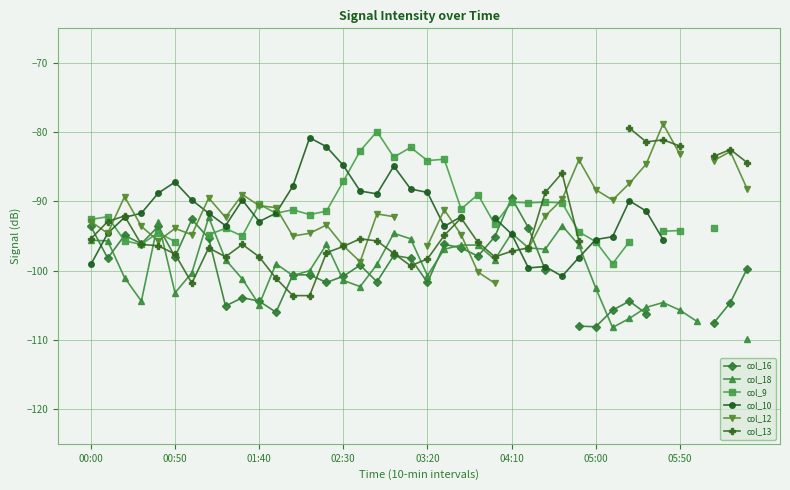

Is this an area chart (filled region under the line)?

No